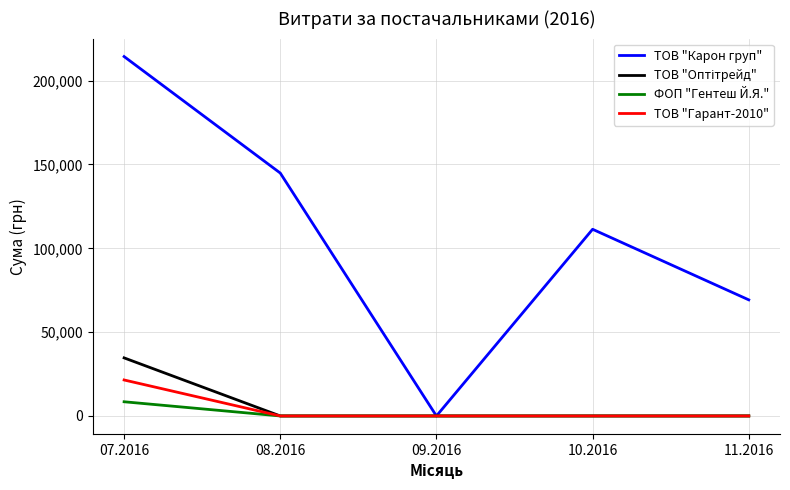

What position from the right is 09.2016?

3